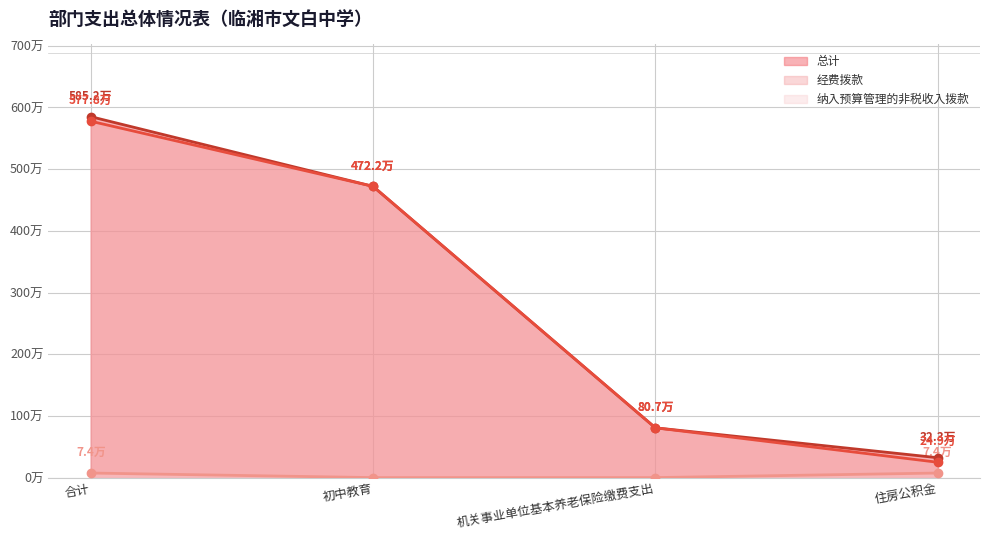

How many data points in 经费拨款 are above 4721709?

2